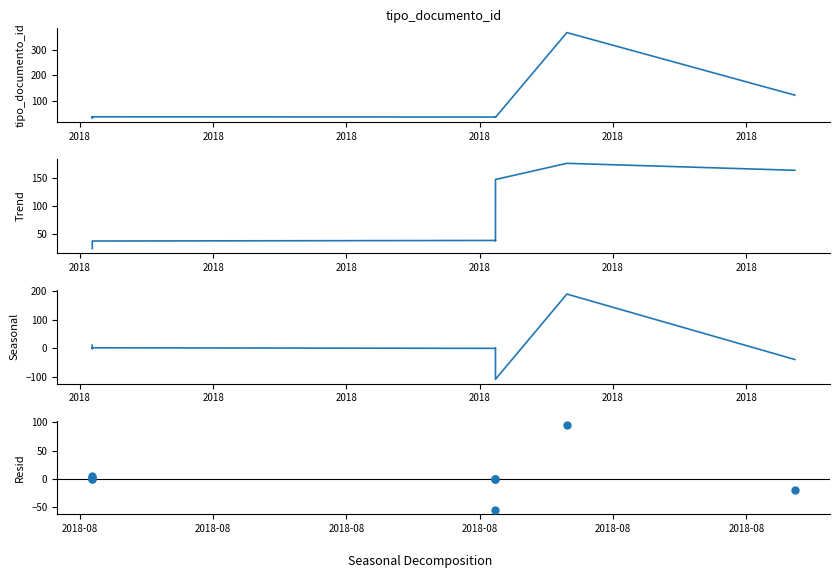

At how many categories does at least one series exceed 178?

1